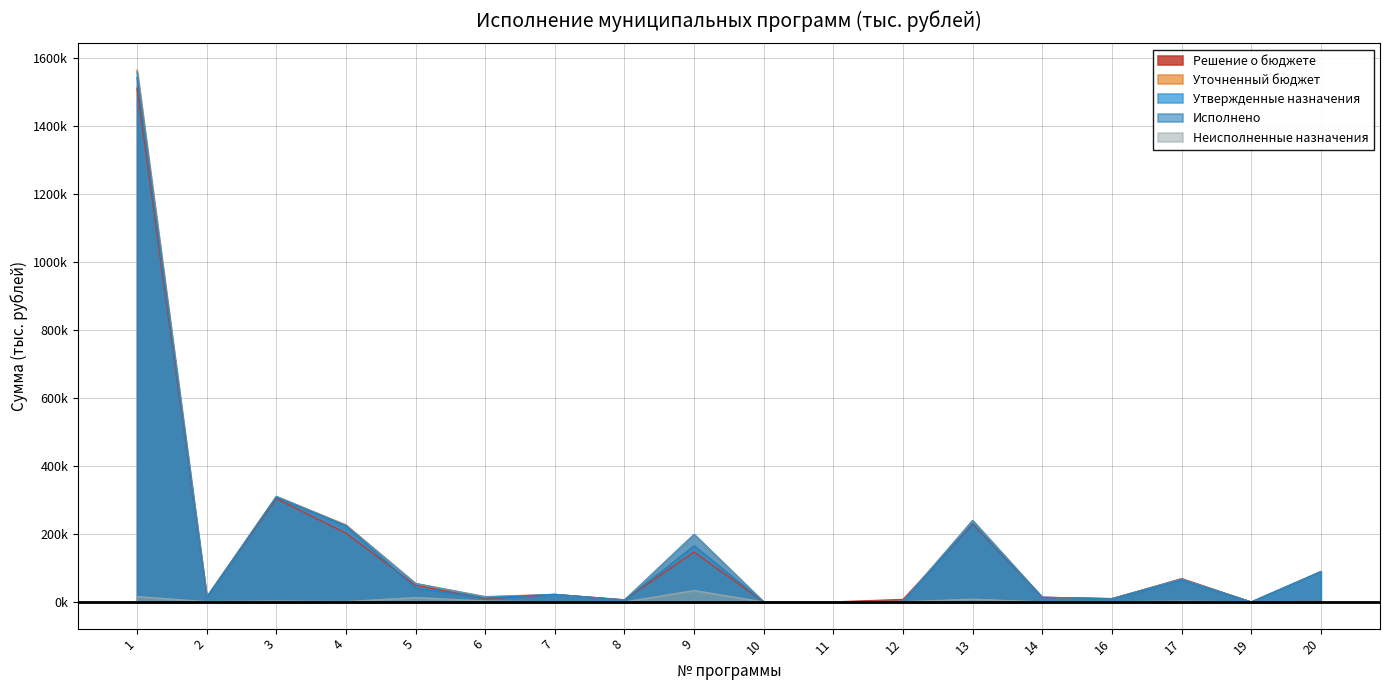

Which has a higher value, 17 or 6?

17